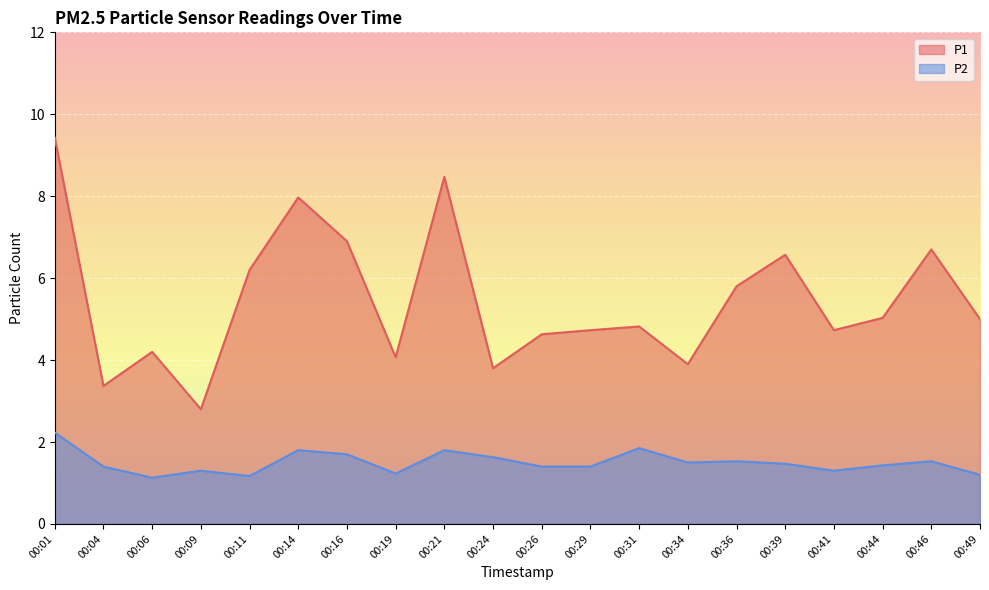

What is the spread (max minus min) of values at 00:26?

3.2